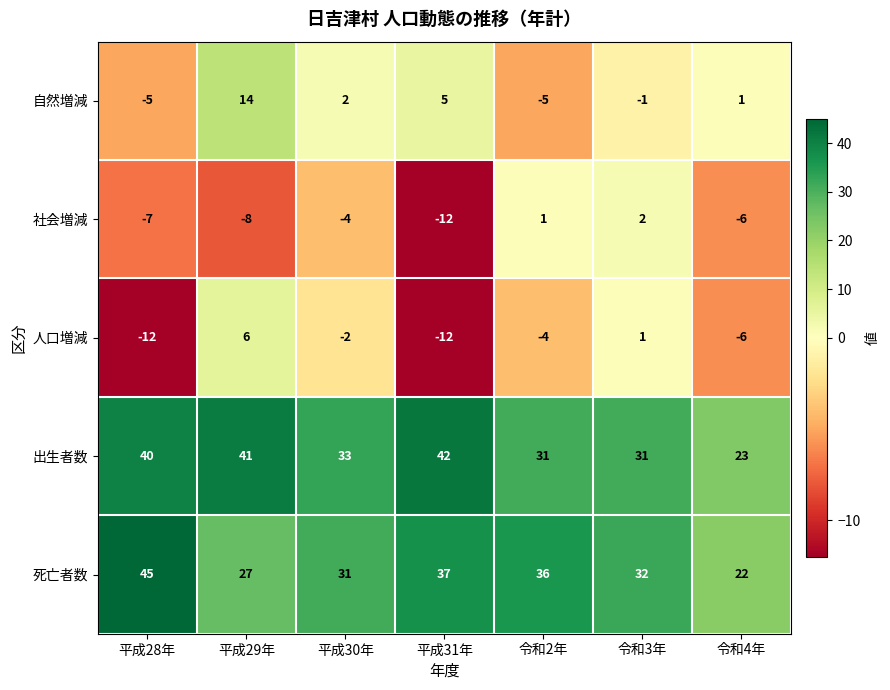

List the labels in order of 社会増減 value, largest first.

令和3年, 令和2年, 平成30年, 令和4年, 平成28年, 平成29年, 平成31年